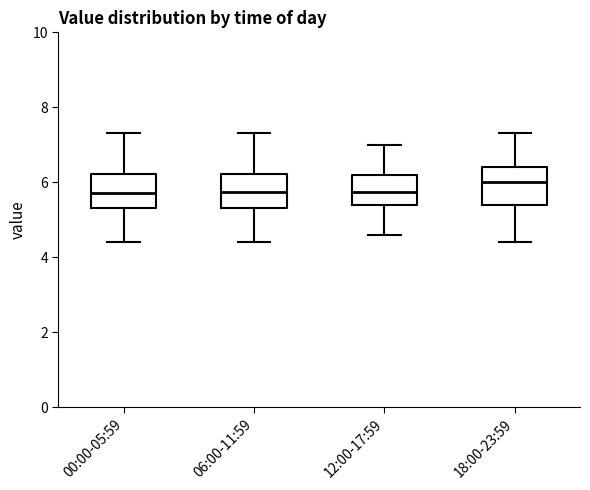

Reading left to right, read every box against the y-axis: the position of its median line, the range the box covers, and the ends of its whiskers. The values are not printed on the chart, so give them approximately, as read against the axis.

00:00-05:59: median 5.8, box 5.4 to 6.2, whiskers 4.4 to 7.4
06:00-11:59: median 5.8, box 5.4 to 6.2, whiskers 4.4 to 7.4
12:00-17:59: median 5.8, box 5.4 to 6.2, whiskers 4.6 to 7.0
18:00-23:59: median 6.0, box 5.4 to 6.4, whiskers 4.4 to 7.4